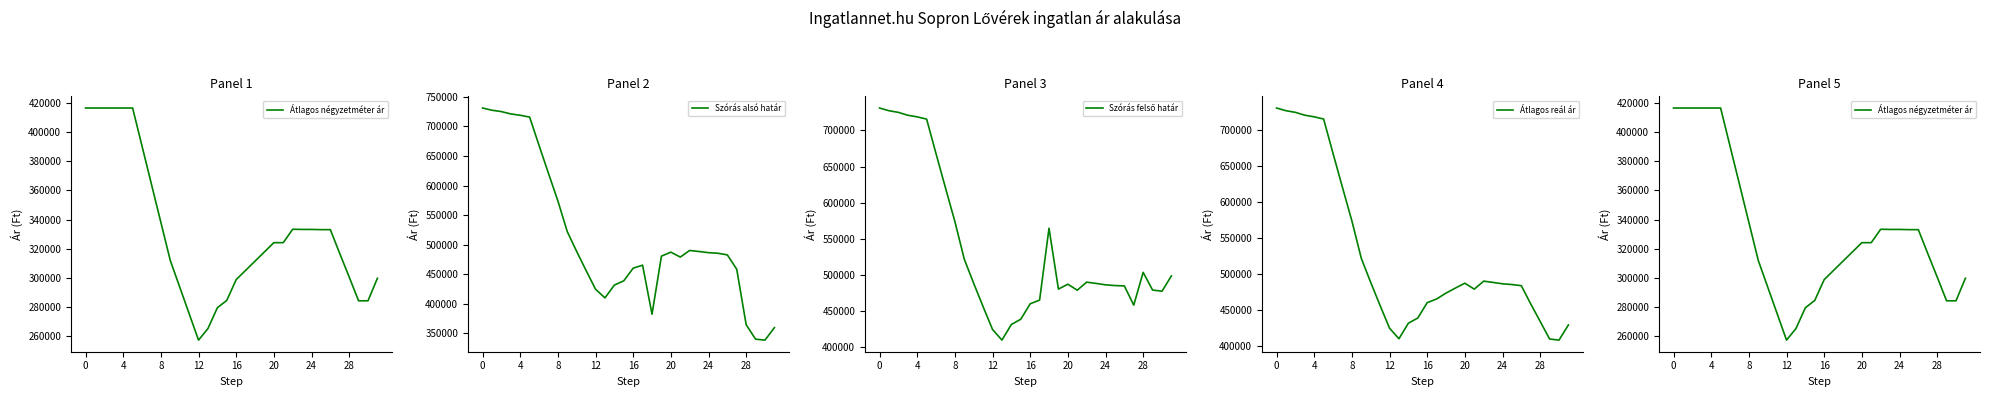

What is the difference between the maximum and minimum values in the Szórás alsó határ series?

392471